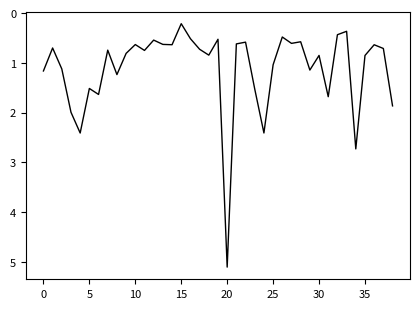

What is the difference between the maximum and minimum values?

4.9